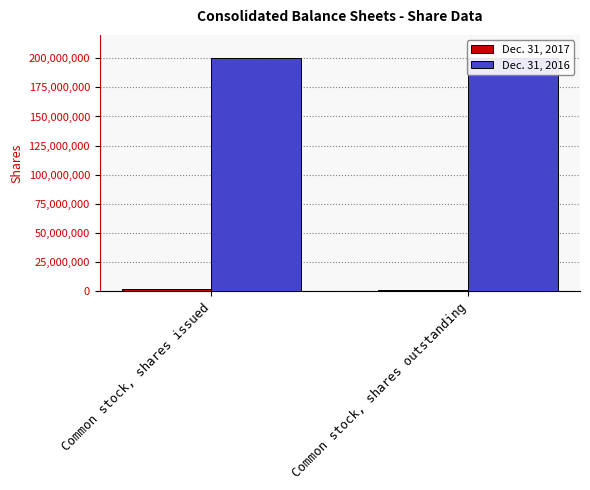

What is the label of the 2nd bar from the right?

Common stock, shares issued